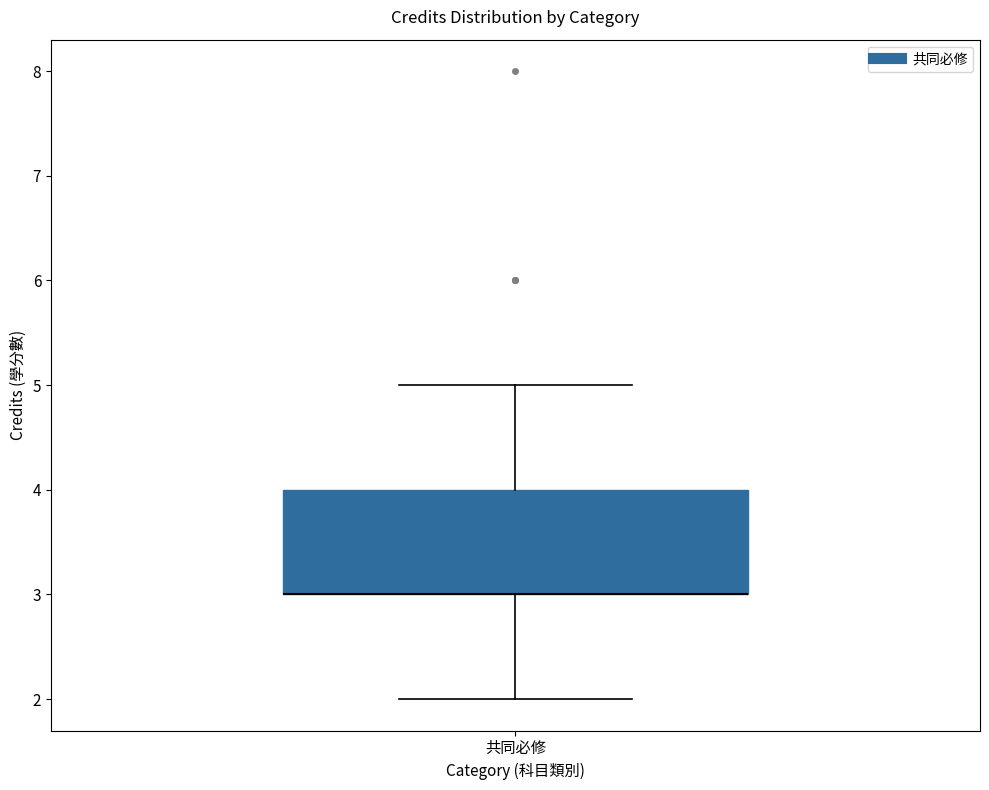

Transcribe this box plot: give where the median line is, the range the box spans, and where the two whiskers end, as read against the y-axis. The values are not printed on the chart, so give them approximately, as read against the axis.

median 3 (drawn on the box's lower edge), box 3 to 4, whiskers 2 to 5